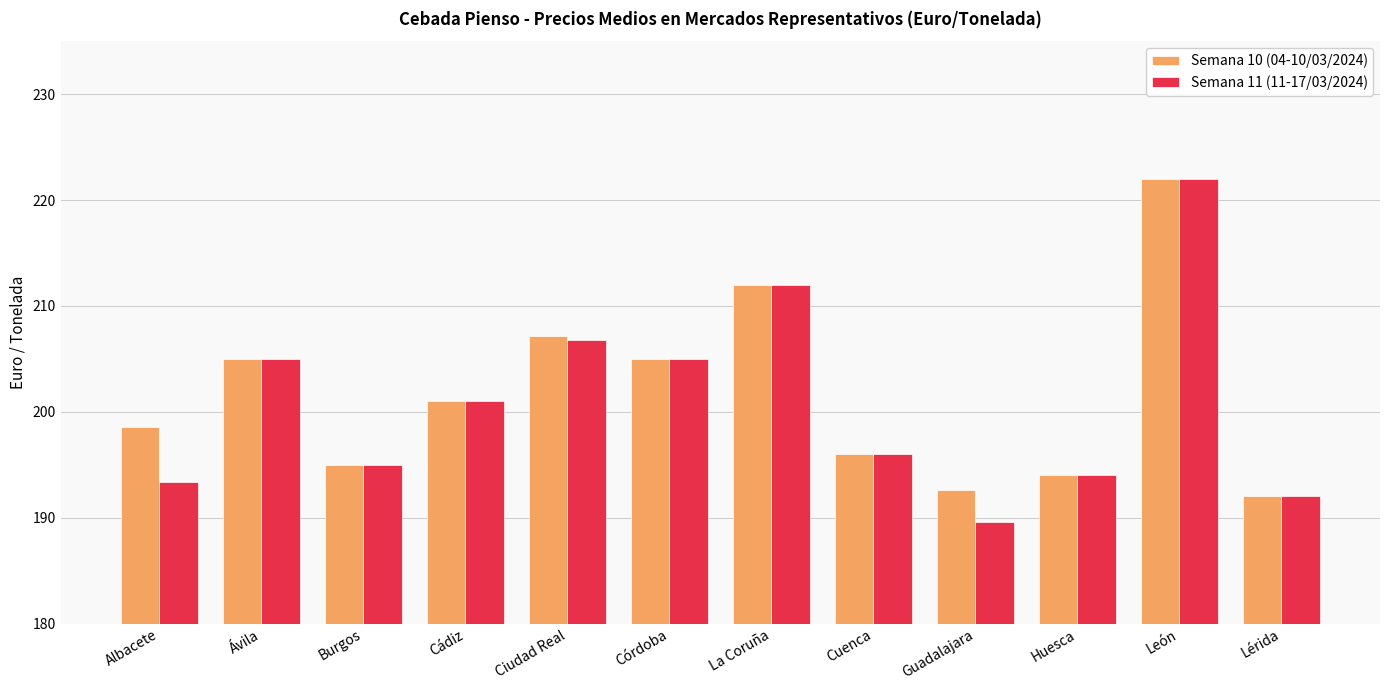

What is the difference between the maximum and minimum values in the Semana 10 (04-10/03/2024) series?

30.0